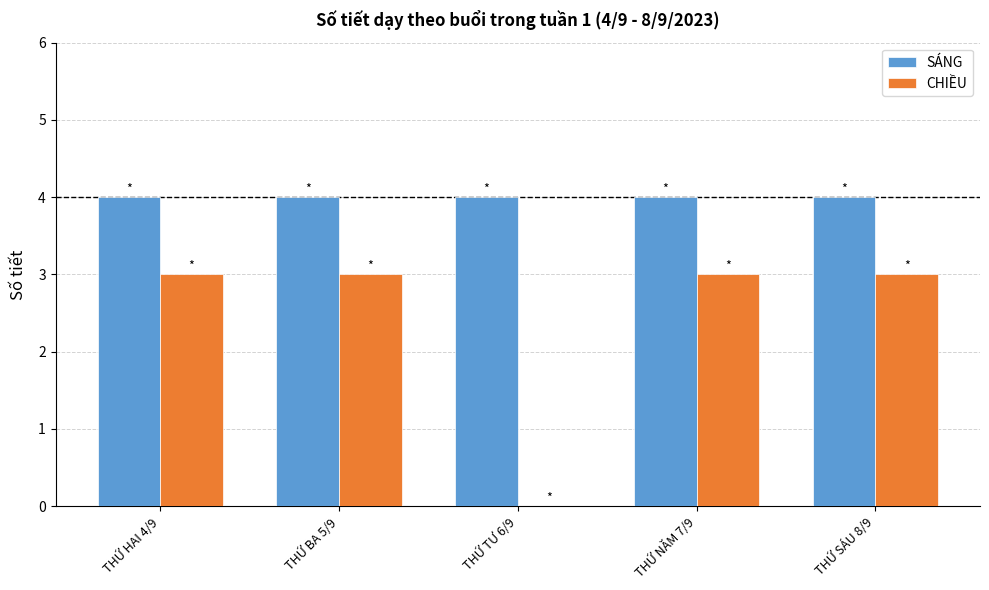

Is it true that SÁNG equals 2 at THỨ SÁU 8/9?

False